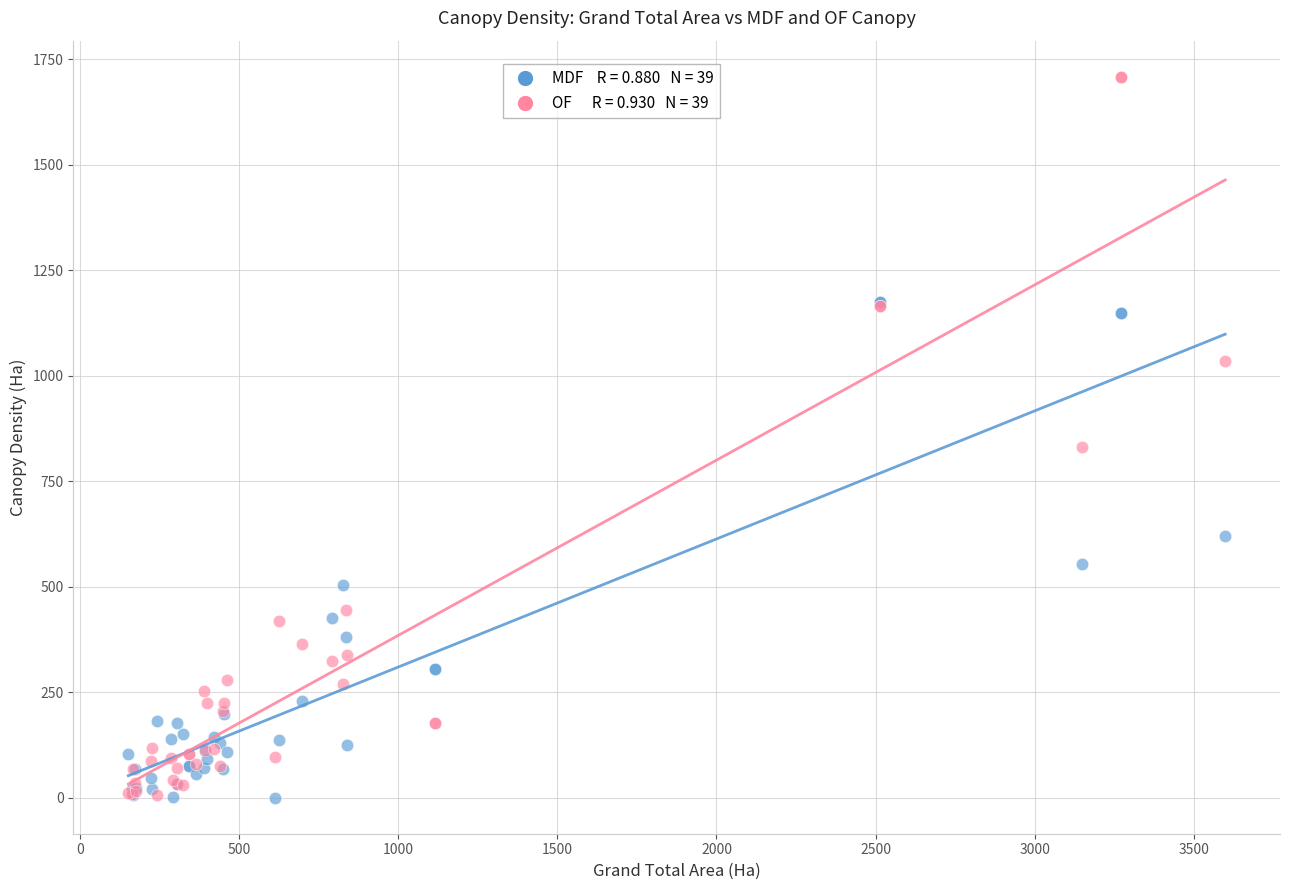

Across all series, what Y value is closest to 854?

830.7